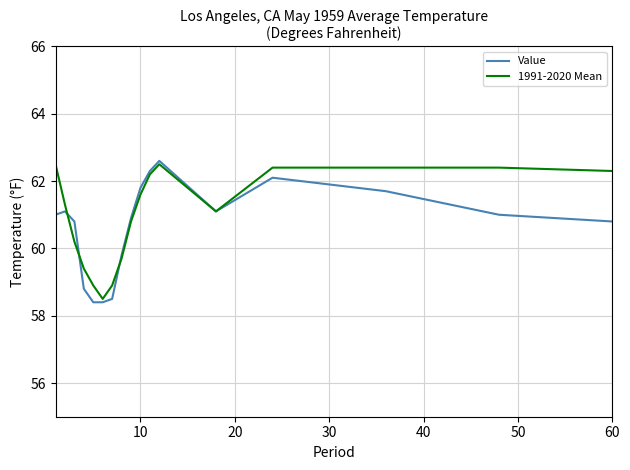

What is the lowest value of the 1991-2020 Mean series?

58.5